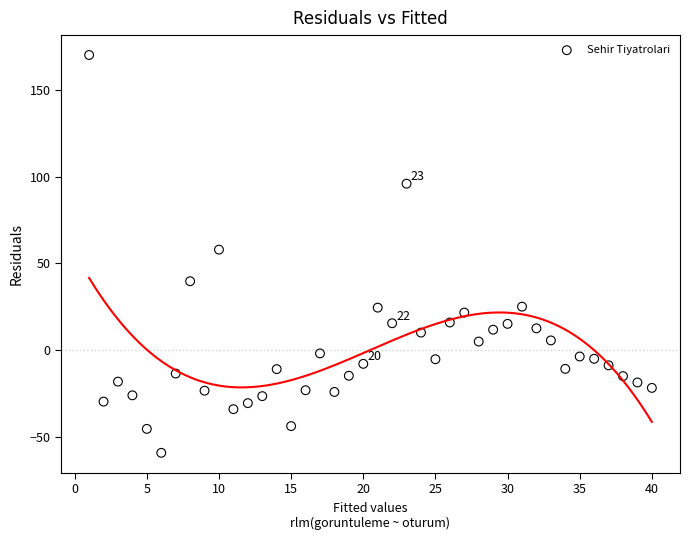

What Y value in the scatter plot is closest to 55?

57.9